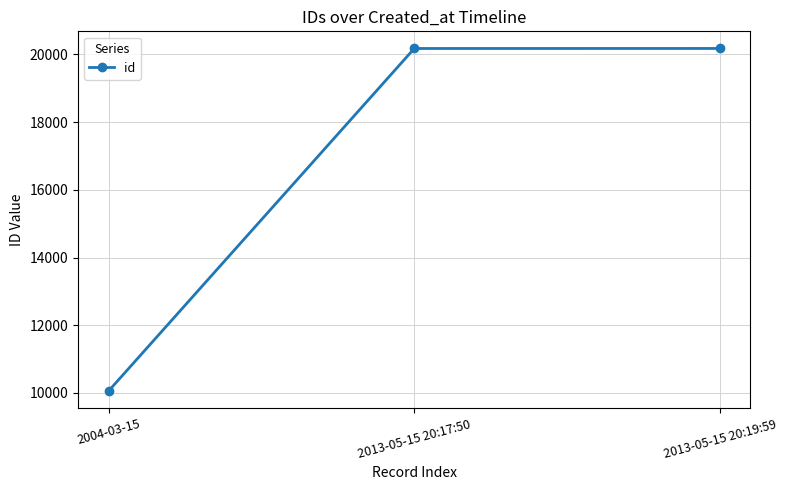

What is the label of the 2nd point from the right?

2013-05-15 20:17:50